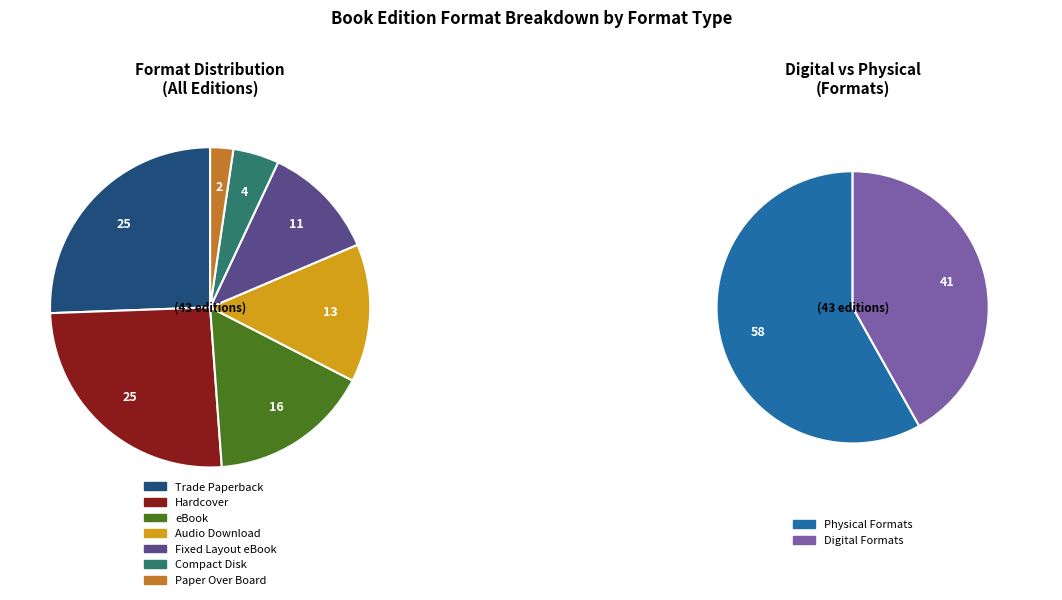

Rank the categories by value from highest to lowest.

Trade Paperback, Hardcover, eBook, Audio Download, Fixed Layout eBook, Compact Disk, Paper Over Board